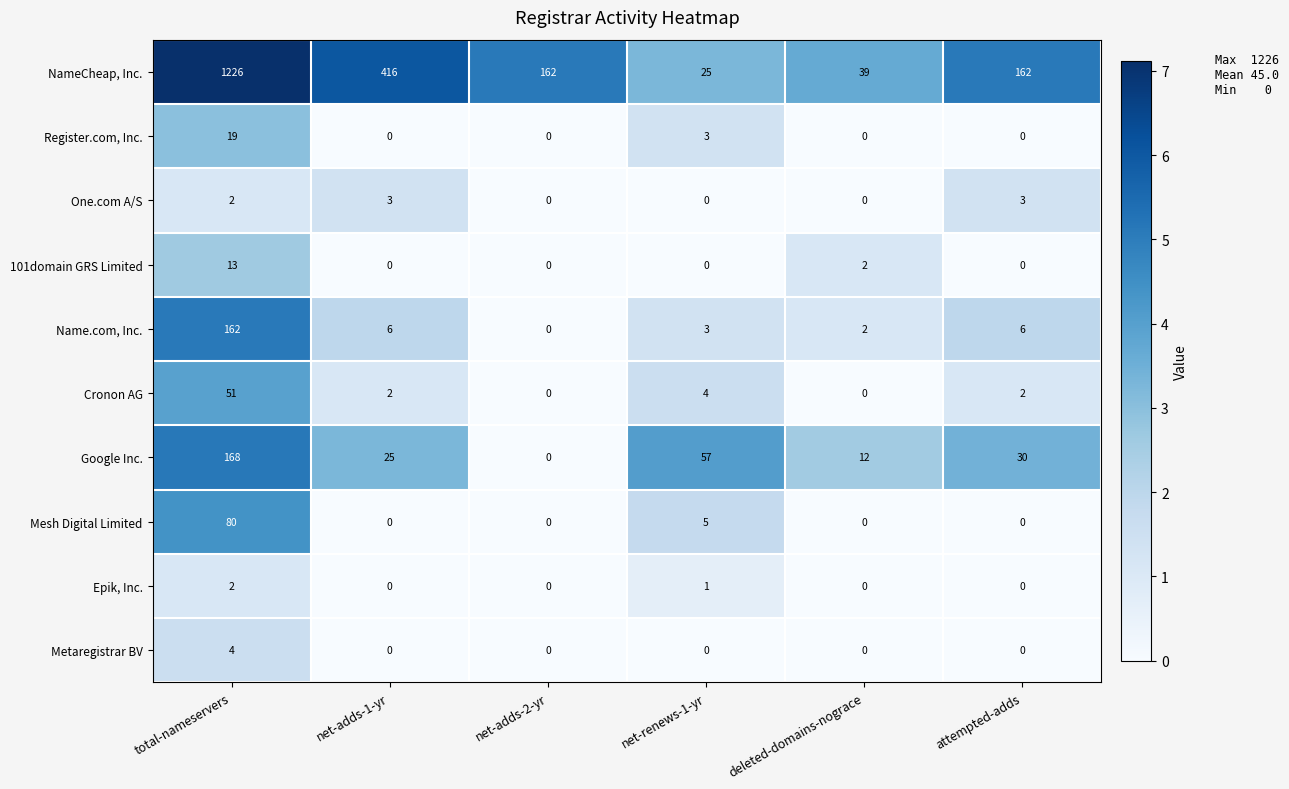

Between total-nameservers and attempted-adds, which series saw the biggest shift?

NameCheap, Inc.